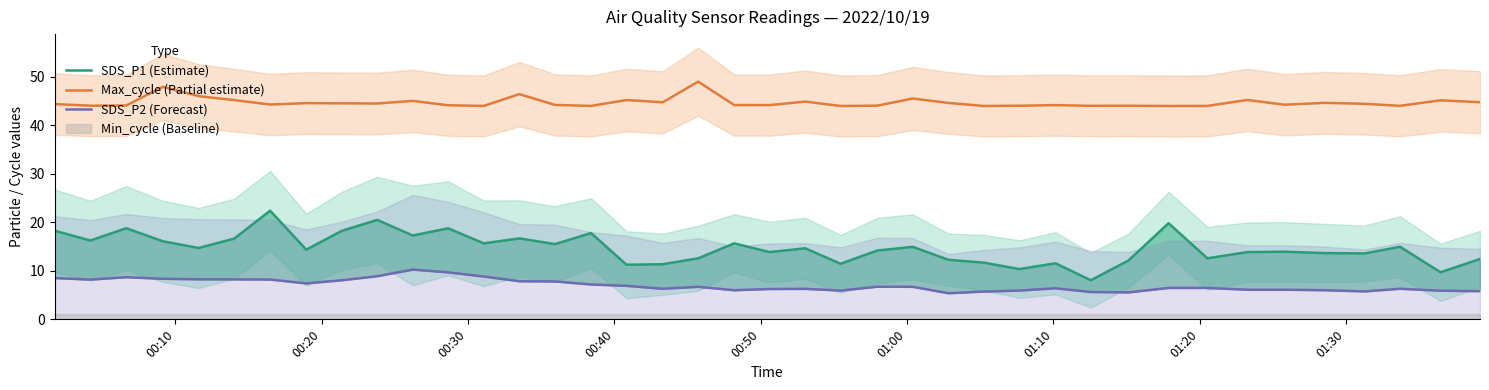

Is this an area chart (filled region under the line)?

No